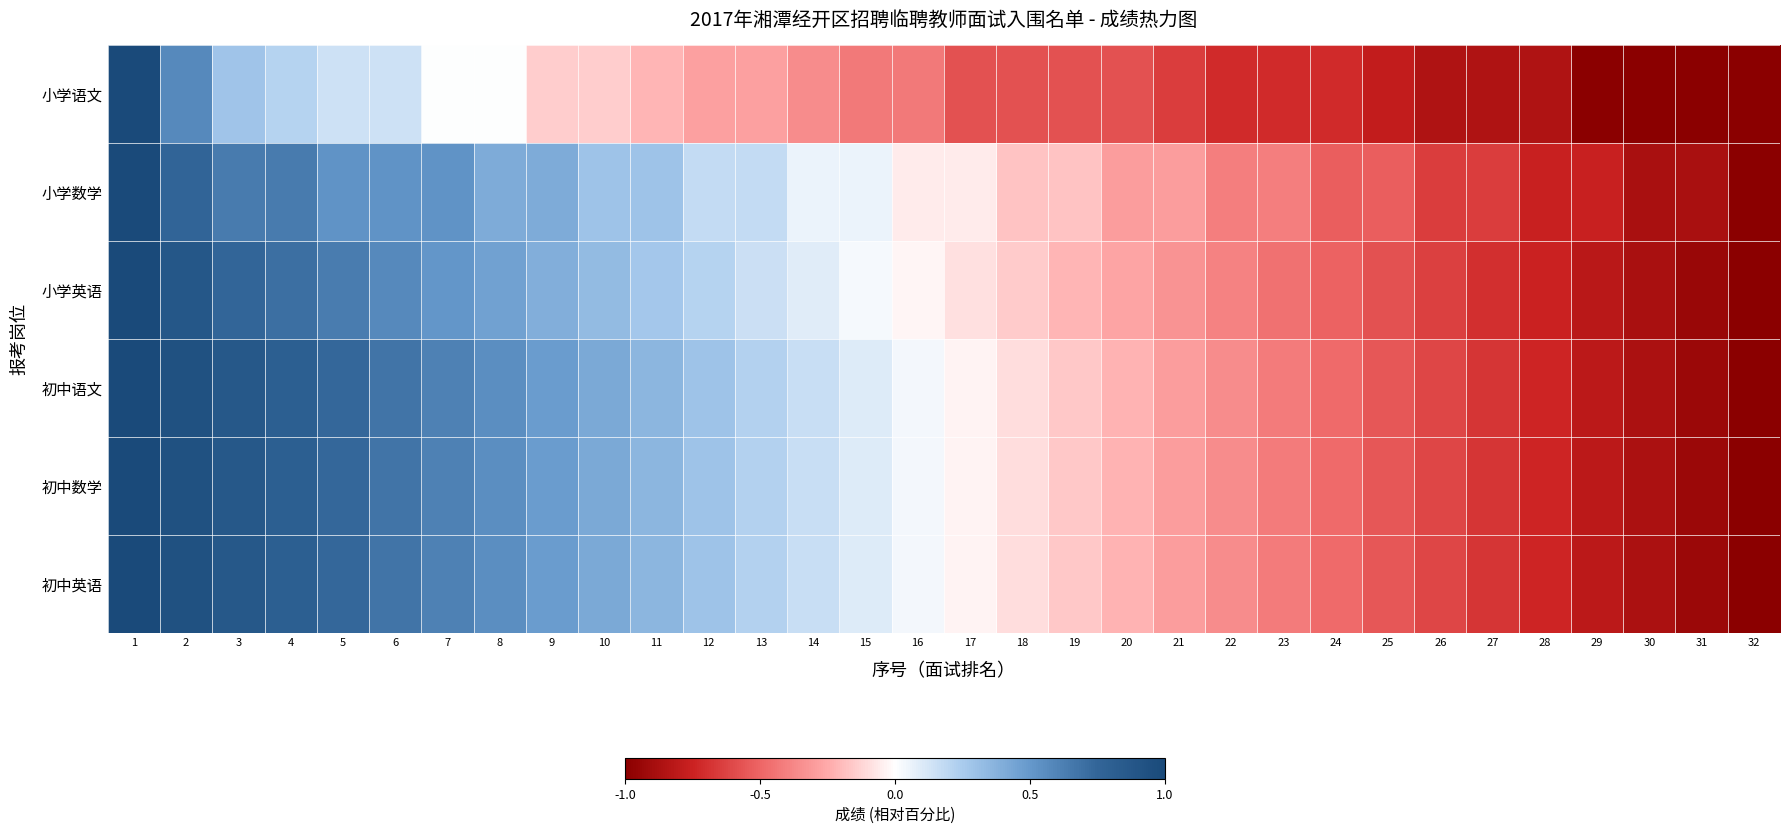

Which has a higher value, 25 or 21?

21